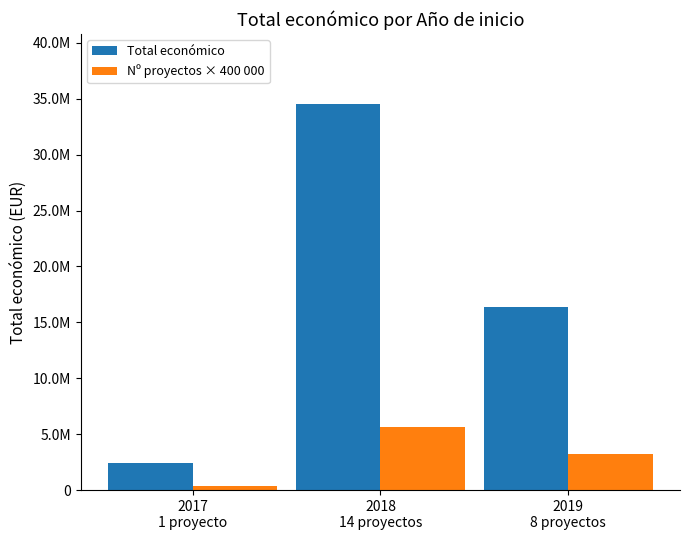

Does the chart contain stacked bars?

No